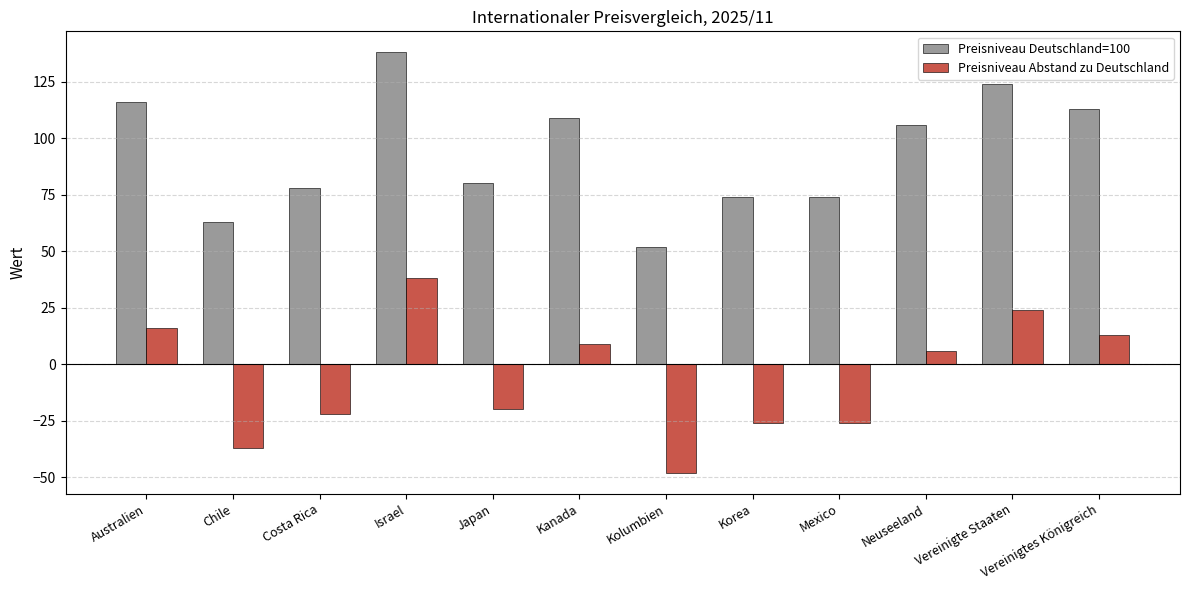

What is the label of the 12th bar from the right?

Australien